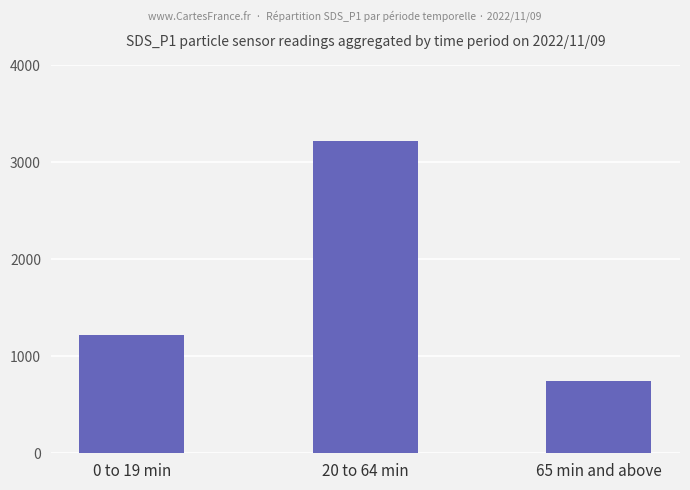

How many data points are above 1219?

2